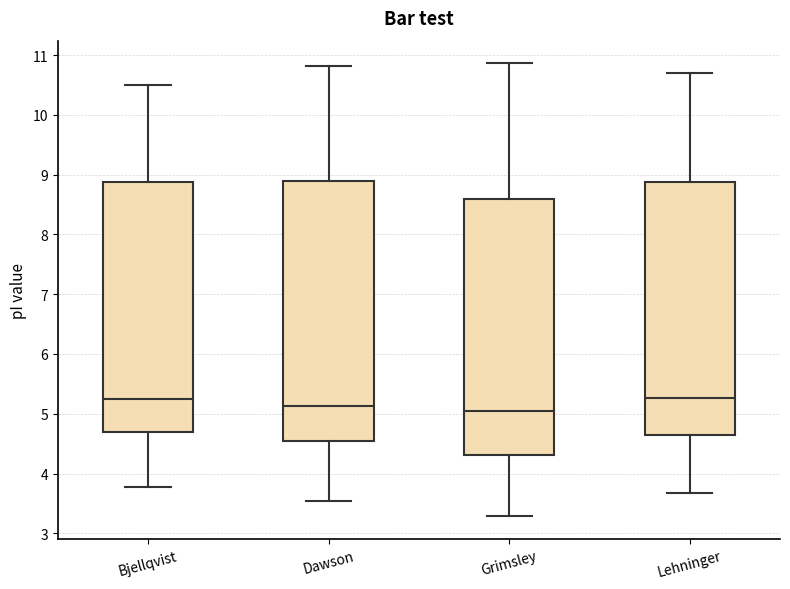

Reading left to right, read every box against the y-axis: the position of its median line, the range the box covers, and the ends of its whiskers. The values are not printed on the chart, so give them approximately, as read against the axis.

Bjellqvist: median 5.3, box 4.7 to 8.9, whiskers 3.8 to 10.5
Dawson: median 5.1, box 4.5 to 8.9, whiskers 3.5 to 10.8
Grimsley: median 5.0, box 4.3 to 8.6, whiskers 3.3 to 10.9
Lehninger: median 5.3, box 4.6 to 8.9, whiskers 3.7 to 10.7